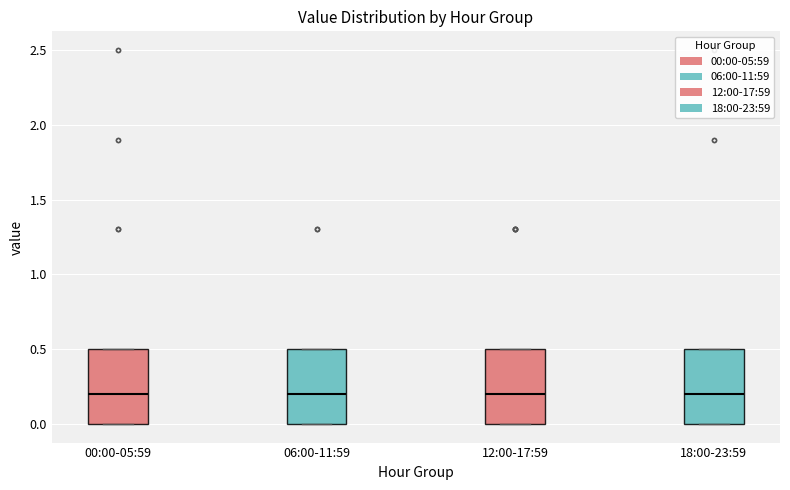

Reading left to right, read every box against the y-axis: the position of its median line, the range the box covers, and the ends of its whiskers. The values are not printed on the chart, so give them approximately, as read against the axis.

00:00-05:59: median 0.2, box 0.0 to 0.5, whiskers 0.0 to 0.5
06:00-11:59: median 0.2, box 0.0 to 0.5, whiskers 0.0 to 0.5
12:00-17:59: median 0.2, box 0.0 to 0.5, whiskers 0.0 to 0.5
18:00-23:59: median 0.2, box 0.0 to 0.5, whiskers 0.0 to 0.5